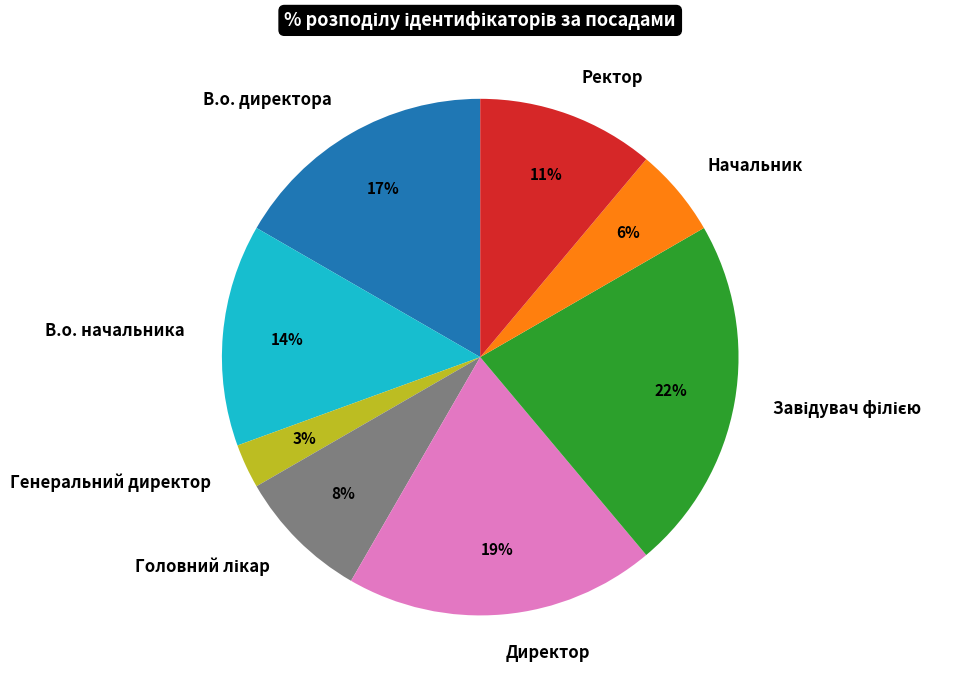

Which category has the smallest portion of the pie?

Генеральний директор